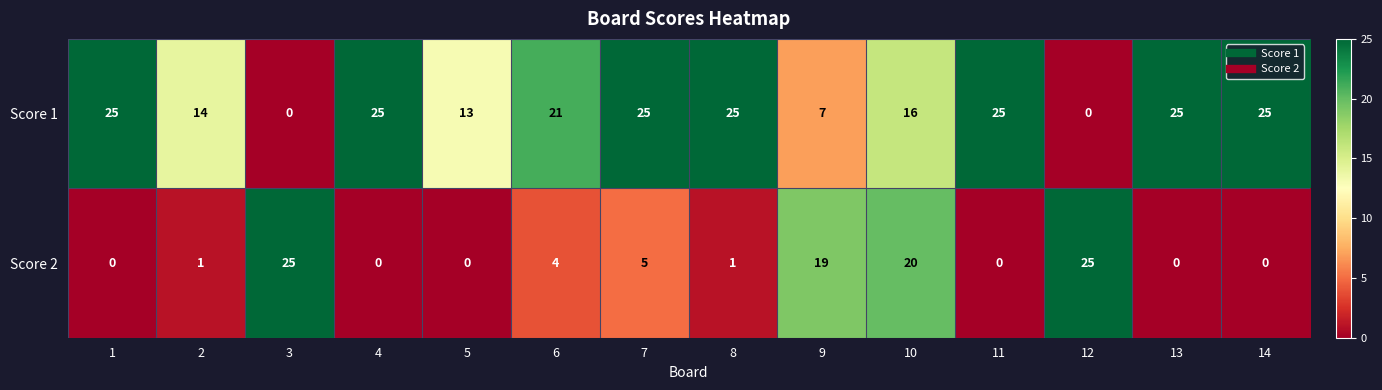

What is the difference between the second highest and minimum values in the Score 1 series?

25